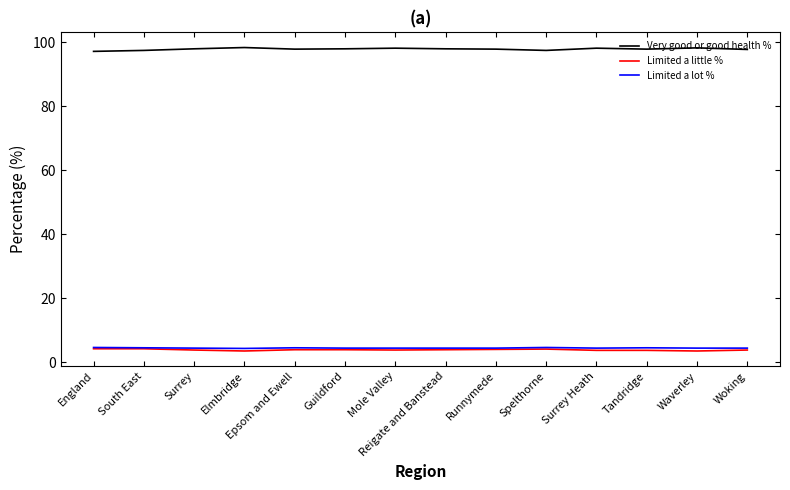

What is the spread (max minus min) of values at Guildford?

94.1